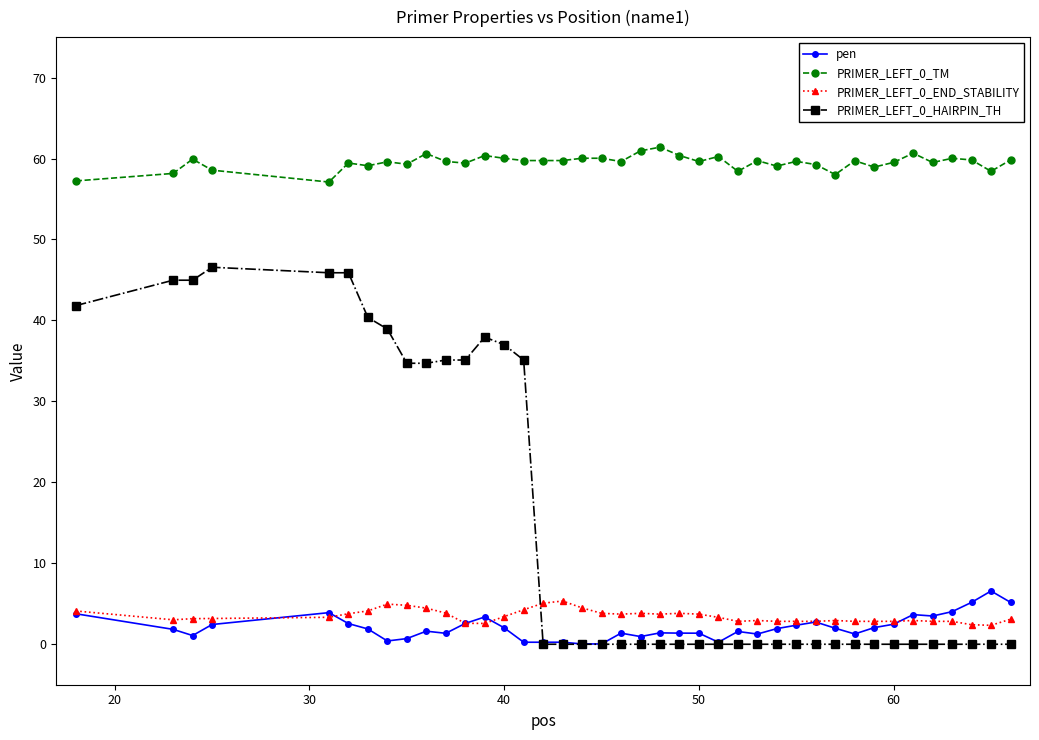

What is the value of the PRIMER_LEFT_0_HAIRPIN_TH point at the 3rd from the left?

45.0